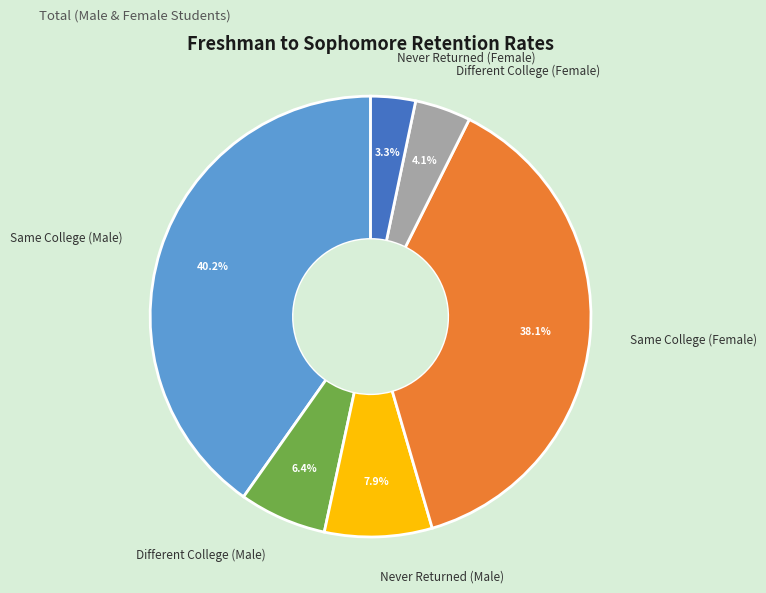

Which category has the smallest portion of the pie?

Never Returned (Female)